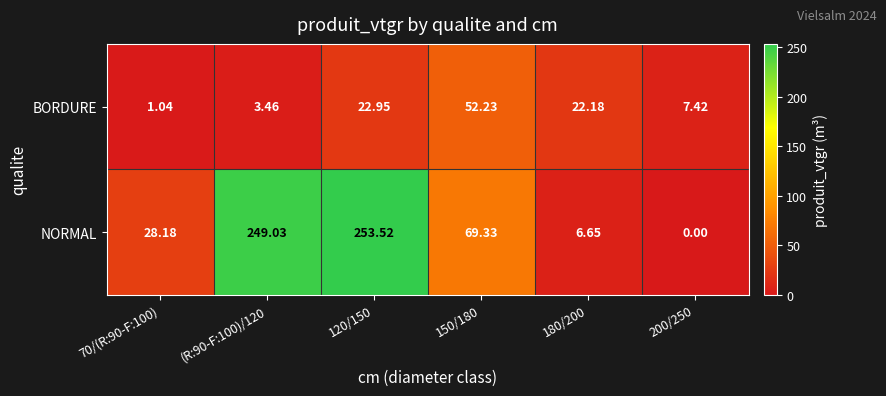

Is the value of BORDURE at (R:90-F:100)/120 greater than the value of NORMAL at (R:90-F:100)/120?

No